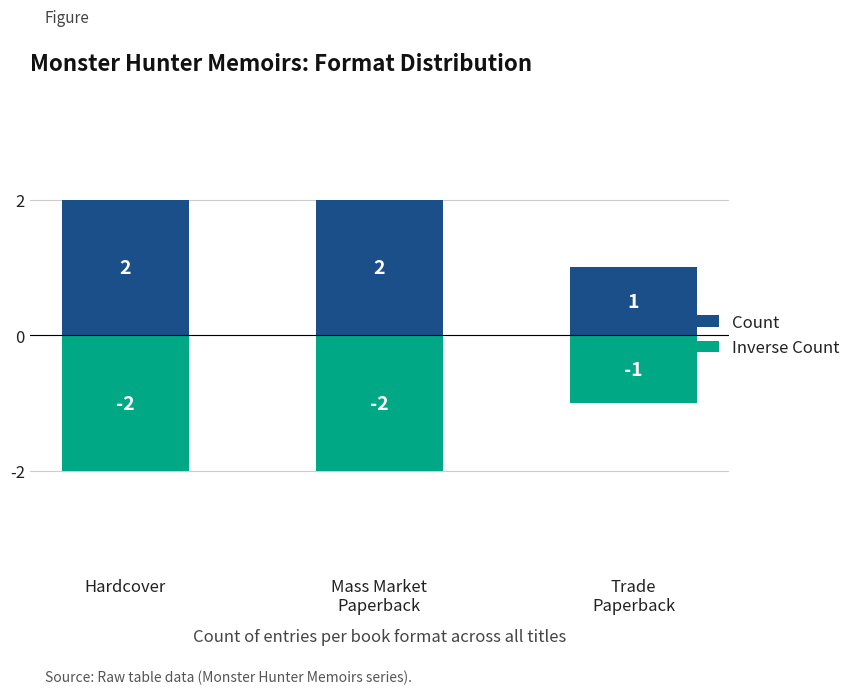

How many bars are there in total?

6